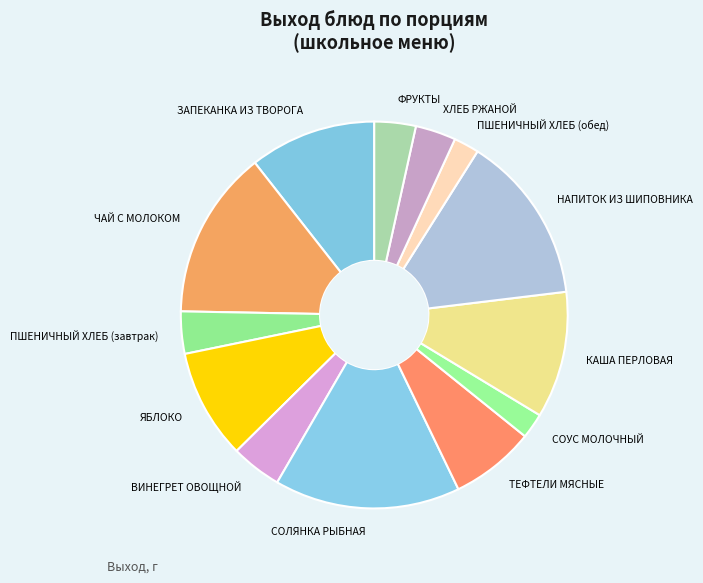

True or false: ТЕФТЕЛИ МЯСНЫЕ accounts for 7% of the total.

True